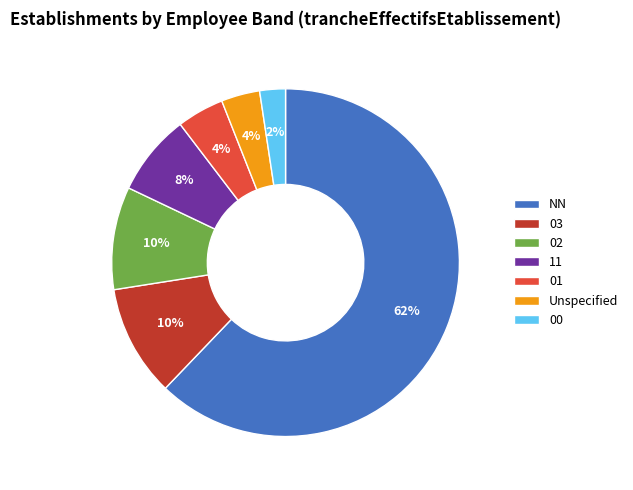

Is NN the majority of the pie?

Yes